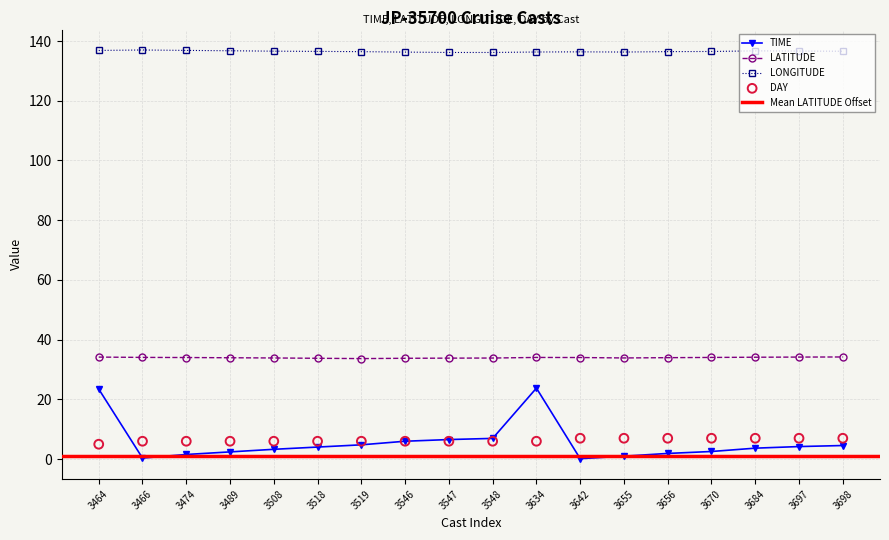

Is it true that TIME equals 2.4 at 3489?

True